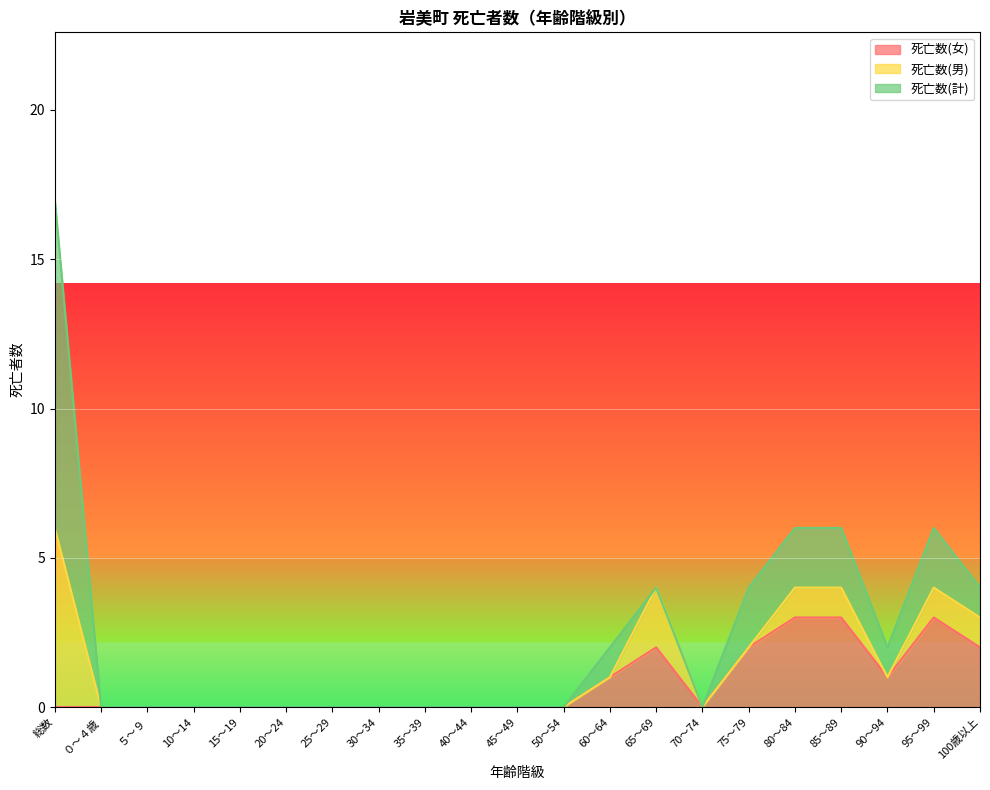

What is the highest value of the 死亡数(女) series?

3